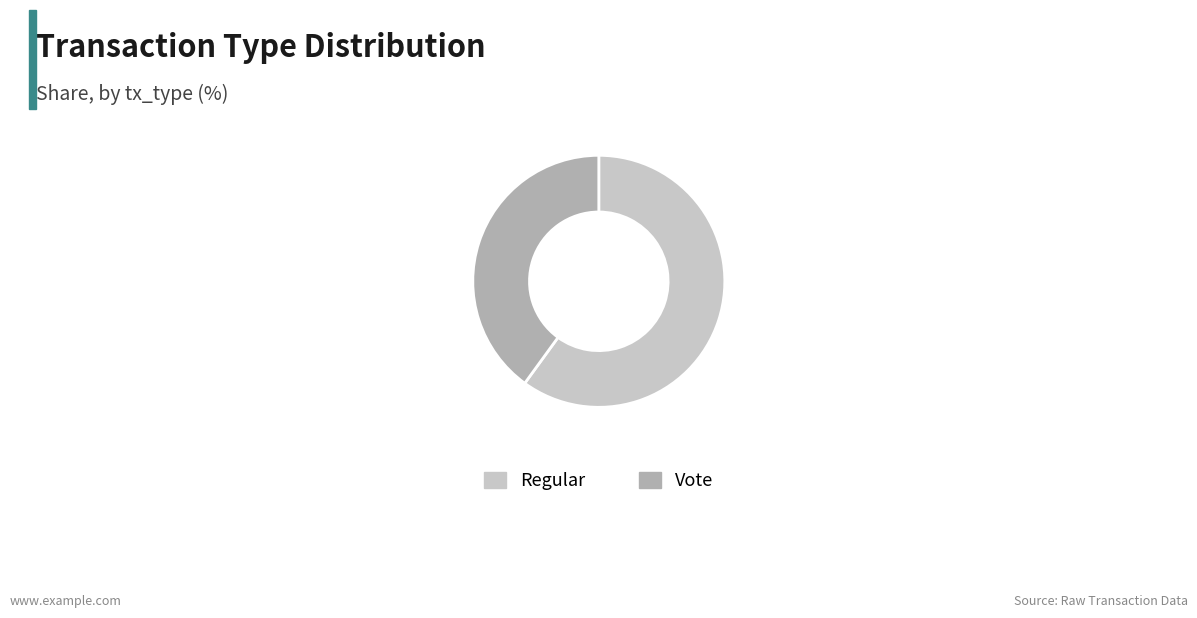

Does Regular represent more than half of the total?

Yes